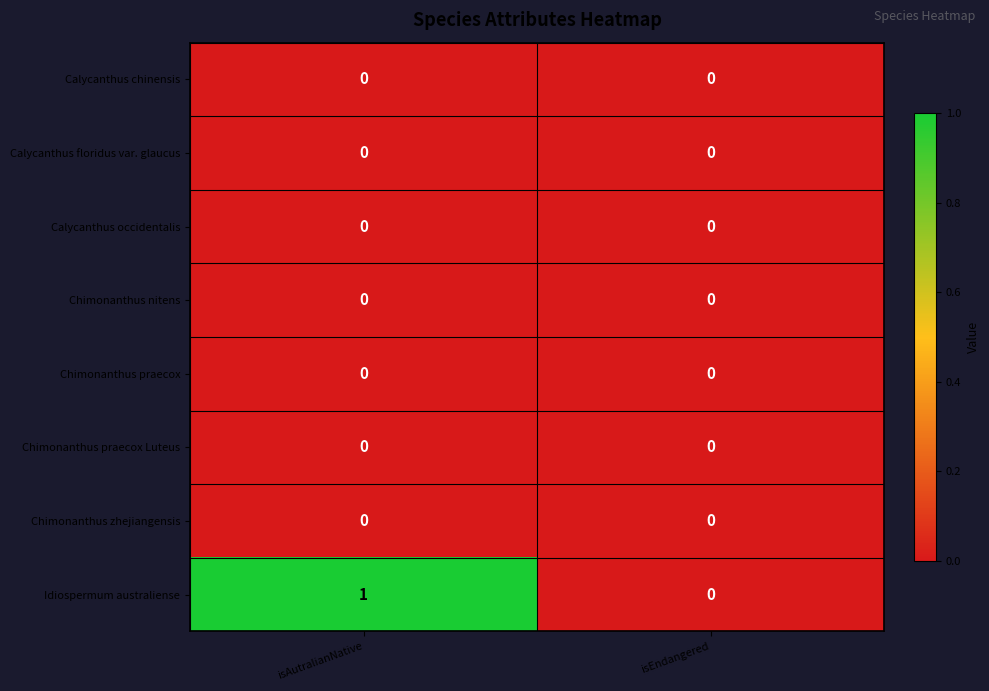

The Chimonanthus praecox Luteus series shows 0 at isAutralianNative. True or false?

True